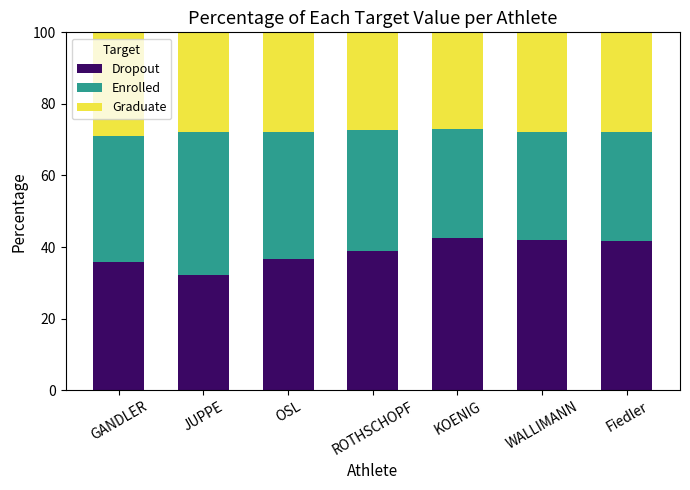

What is the total value across all series at JUPPE?

100.0